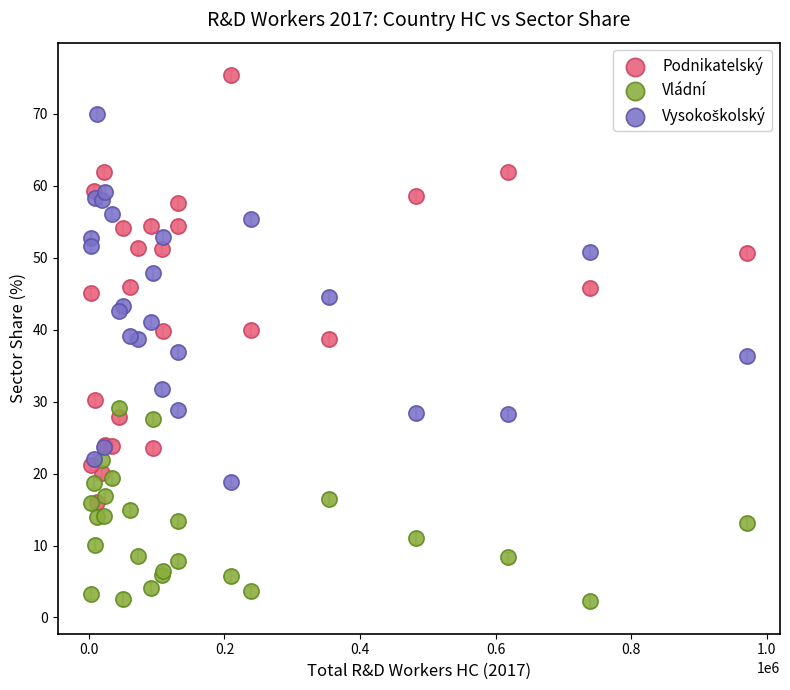

Which series contains the lowest Y value?

Vládní